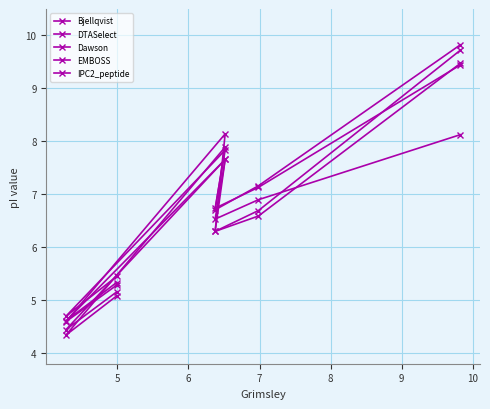

Is the value of Bjellqvist at 9 greater than the value of DTASelect at 6?

Yes